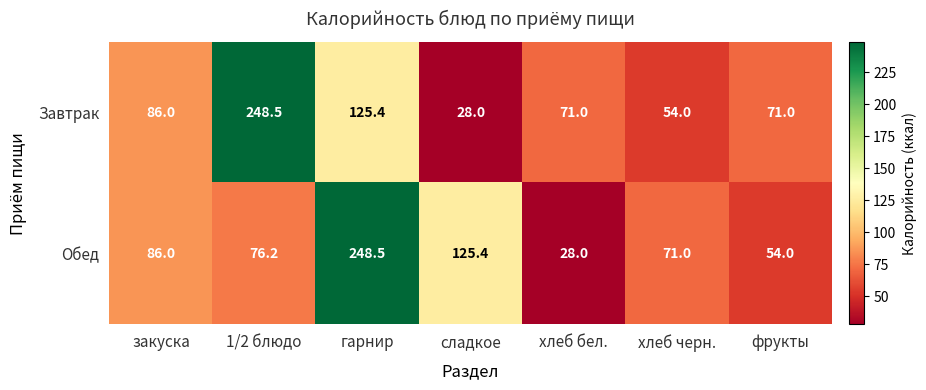

Is it true that Завтрак equals 71.0 at хлеб бел.?

True